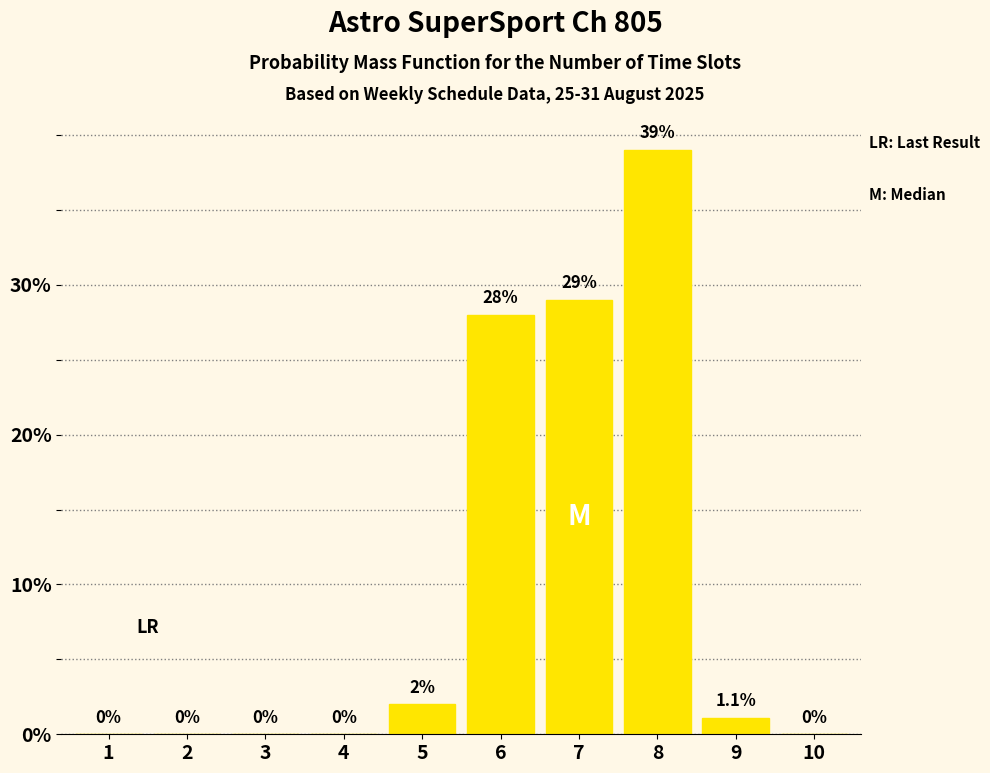

Reading left to right, what are all the values shown in this chart?

1=0.0	2=0.0	3=0.0	4=0.0	5=2.0	6=28.0	7=29.0	8=39.0	9=1.1	10=0.0